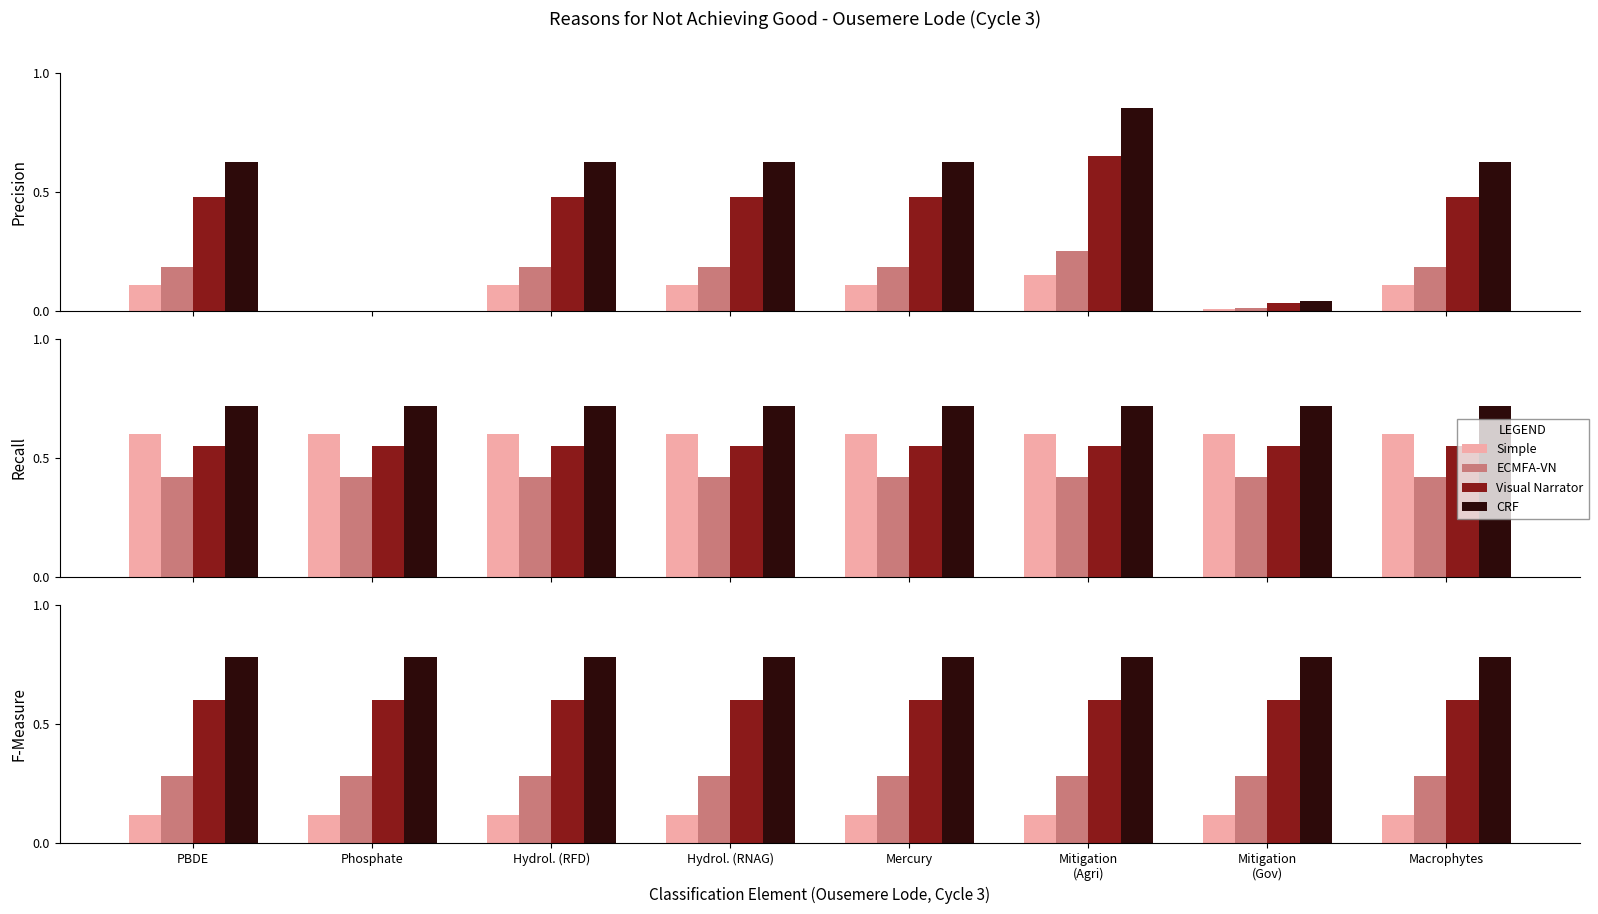

Is it true that Simple equals 0.2 at Mitigation
(Gov)?

False